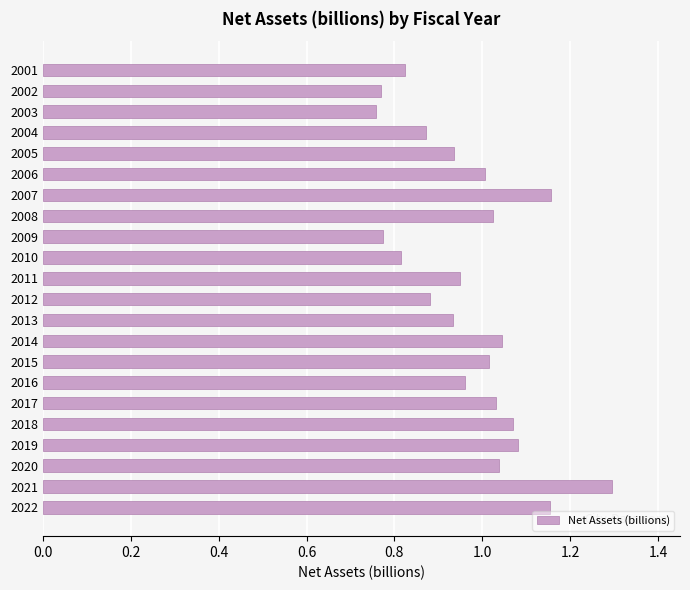

What is the greatest value displayed?

1.3